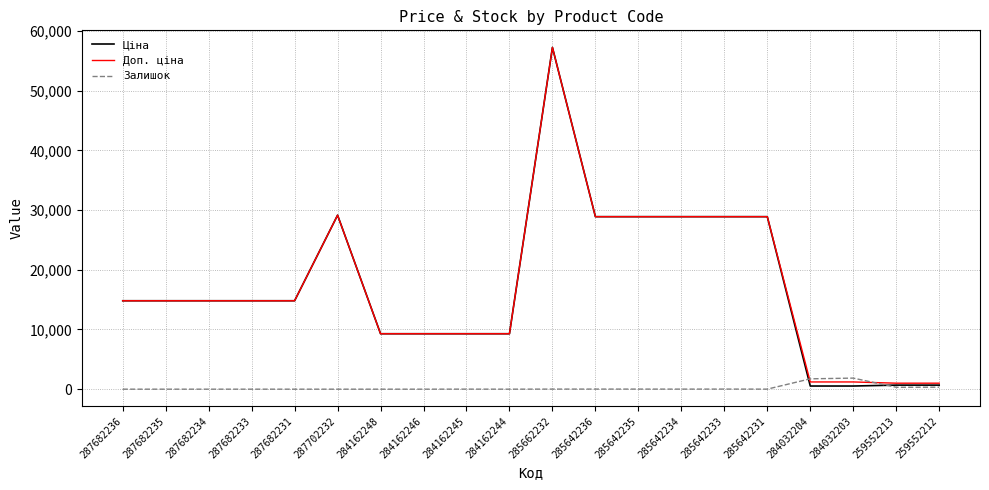

What is the sum of all Ціна values?

344584.6